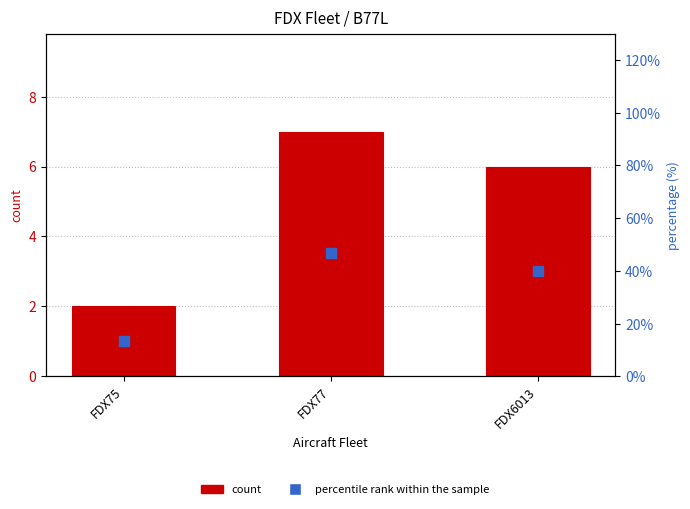

What are all the series names shown in the legend?

count, percentile rank